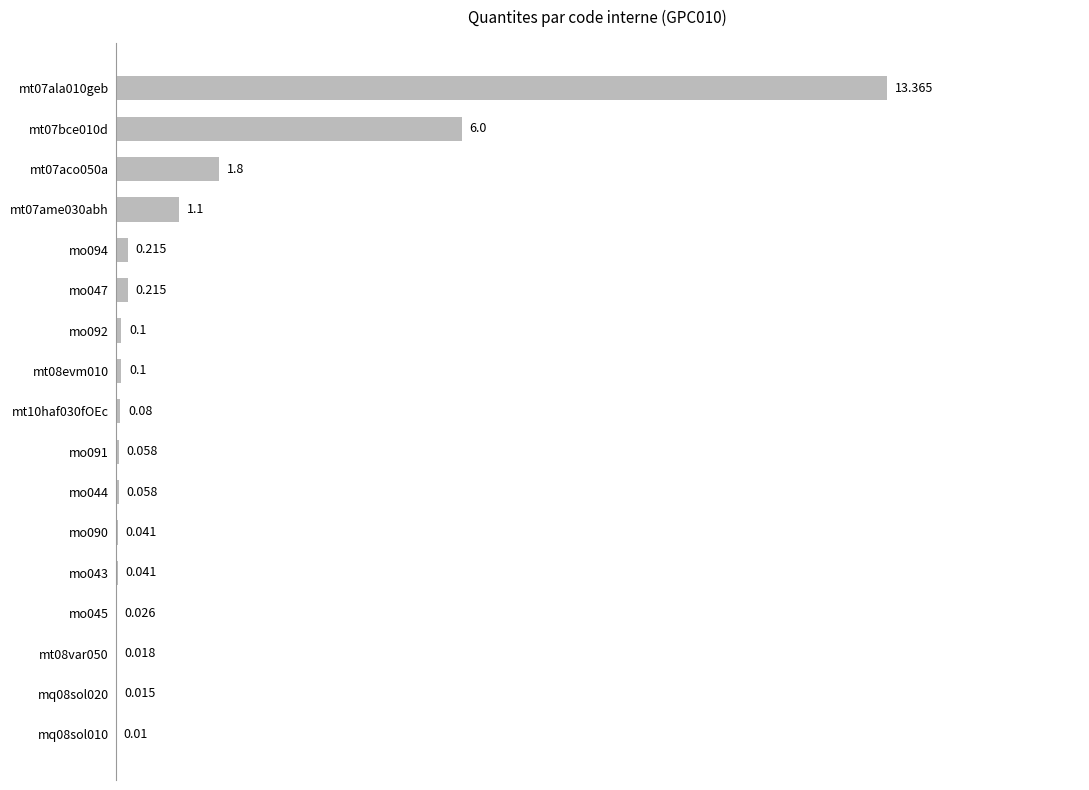

How many data points does each series have?

17